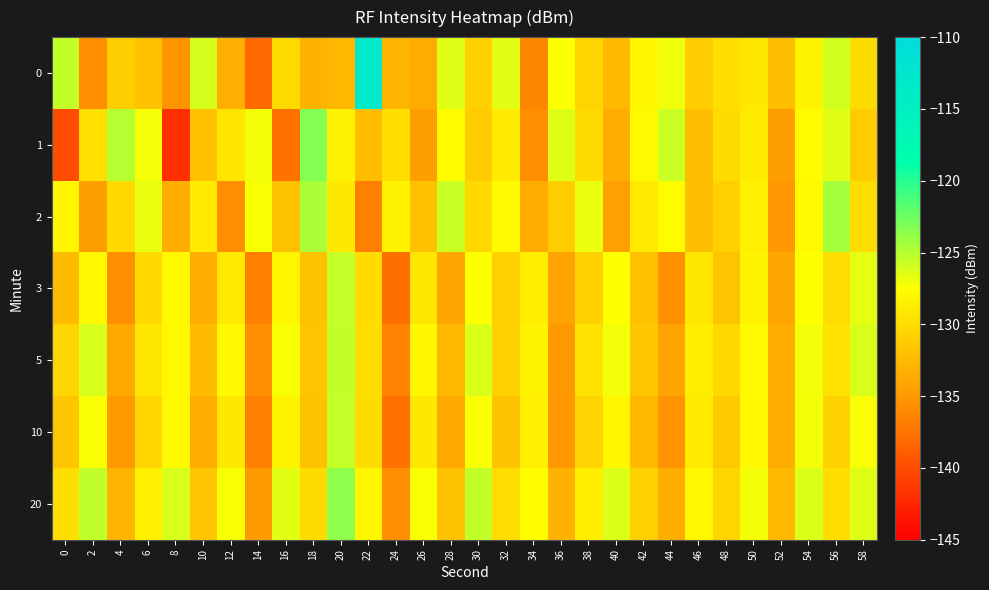

Reading right to left, transcribe all the data shown in this chart.

0: 58=-130.1	56=-125.9	54=-128.3	52=-132.2	50=-129.2	48=-129.8	46=-131.1	44=-127.0	42=-128.1	40=-132.6	38=-130.5	36=-127.5	34=-136.3	32=-126.5	30=-130.8	28=-126.4	26=-133.6	24=-132.9	22=-113.3	20=-132.7	18=-133.1	16=-130.2	14=-138.1	12=-133.4	10=-126.0	8=-135.4	6=-132.1	4=-131.1	2=-135.8	0=-125.4
1: 58=-131.2	56=-126.4	54=-127.7	52=-134.6	50=-128.9	48=-130.1	46=-132.3	44=-125.7	42=-127.9	40=-133.5	38=-130.1	36=-126.3	34=-135.7	32=-128.9	30=-131.2	28=-127.7	26=-134.6	24=-129.9	22=-132.3	20=-128.5	18=-123.3	16=-137.6	14=-127.1	12=-129.5	10=-132.0	8=-141.9	6=-127.2	4=-125.0	2=-129.7	0=-140.0
2: 58=-130.0	56=-124.5	54=-127.8	52=-135.1	50=-128.6	48=-130.9	46=-132.2	44=-127.7	42=-129.0	40=-134.5	38=-126.8	36=-131.1	34=-133.5	32=-127.9	30=-130.3	28=-125.7	26=-132.0	24=-128.5	22=-136.8	20=-129.2	18=-124.6	16=-131.9	14=-127.3	12=-135.7	10=-129.0	8=-133.5	6=-126.8	4=-130.2	2=-134.6	0=-128.1
3: 58=-126.6	56=-130.0	54=-127.5	52=-133.9	50=-128.3	48=-131.8	46=-129.2	44=-135.6	42=-132.1	40=-127.5	38=-130.8	36=-134.3	34=-128.7	32=-131.0	30=-127.5	28=-133.9	26=-129.3	24=-137.8	22=-130.1	20=-125.5	18=-131.9	16=-128.2	14=-136.7	12=-129.0	10=-133.5	8=-127.9	6=-130.2	4=-135.7	2=-128.0	0=-132.5
5: 58=-126.2	56=-129.6	54=-127.0	52=-133.5	50=-127.9	48=-130.3	46=-128.8	44=-134.2	42=-131.6	40=-127.1	38=-129.5	36=-134.9	34=-128.4	32=-130.8	30=-126.2	28=-132.7	26=-128.1	24=-136.5	22=-130.0	20=-125.4	18=-131.8	16=-127.3	14=-135.7	12=-128.0	10=-132.5	8=-127.9	6=-129.3	4=-133.8	2=-126.1	0=-130.6
10: 58=-127.3	56=-130.7	54=-127.1	52=-133.6	50=-128.0	48=-131.4	46=-128.9	44=-135.3	42=-132.7	40=-128.2	38=-130.6	36=-135.0	34=-128.5	32=-131.9	30=-127.3	28=-133.8	26=-129.2	24=-137.6	22=-130.1	20=-125.5	18=-131.9	16=-128.4	14=-136.7	12=-129.1	10=-133.6	8=-128.0	6=-130.5	4=-134.9	2=-127.2	0=-131.7
20: 58=-126.4	56=-129.8	54=-126.2	52=-132.7	50=-127.1	48=-130.5	46=-128.0	44=-133.4	42=-130.8	40=-126.3	38=-128.7	36=-133.1	34=-127.6	32=-130.0	30=-125.4	28=-131.9	26=-127.3	24=-135.7	22=-128.2	20=-123.6	18=-130.0	16=-126.5	14=-134.8	12=-127.3	10=-131.7	8=-126.1	6=-128.6	4=-132.9	2=-125.3	0=-129.8